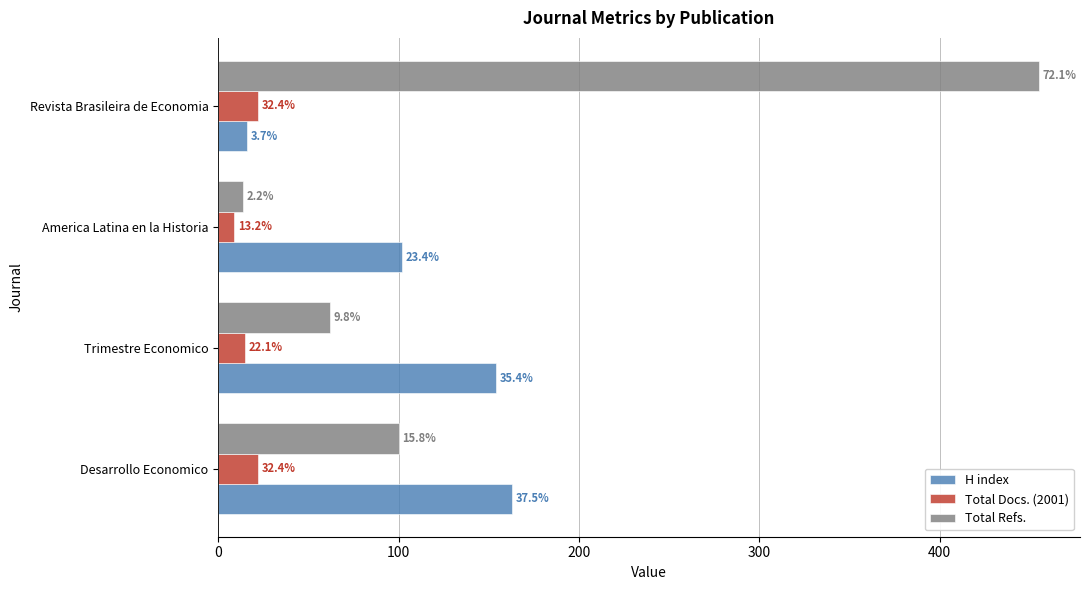

What is the value of the Total Refs. bar at the 1st from the left?

100